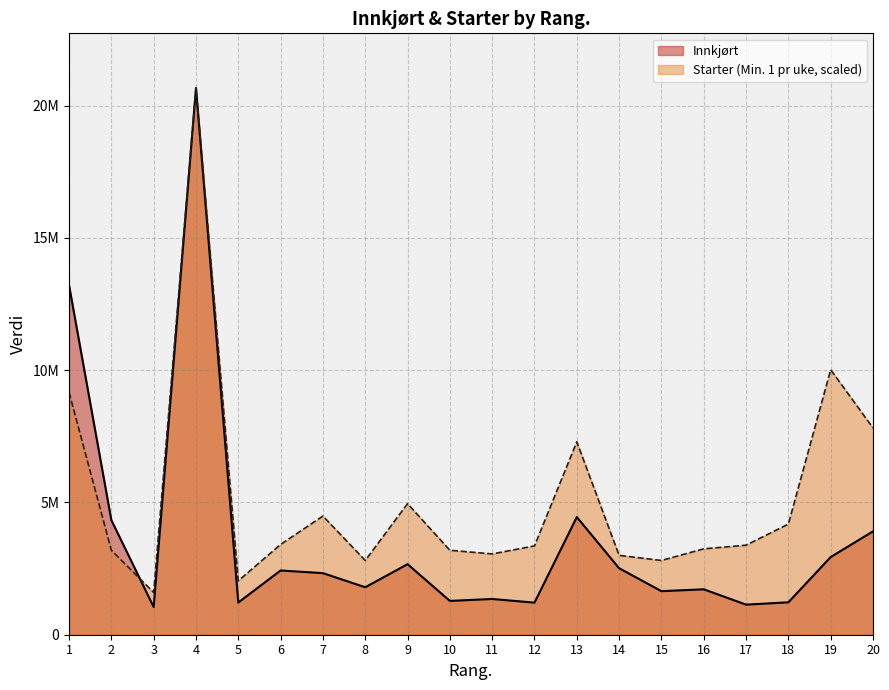

Between 2 and 17, which is larger?

2